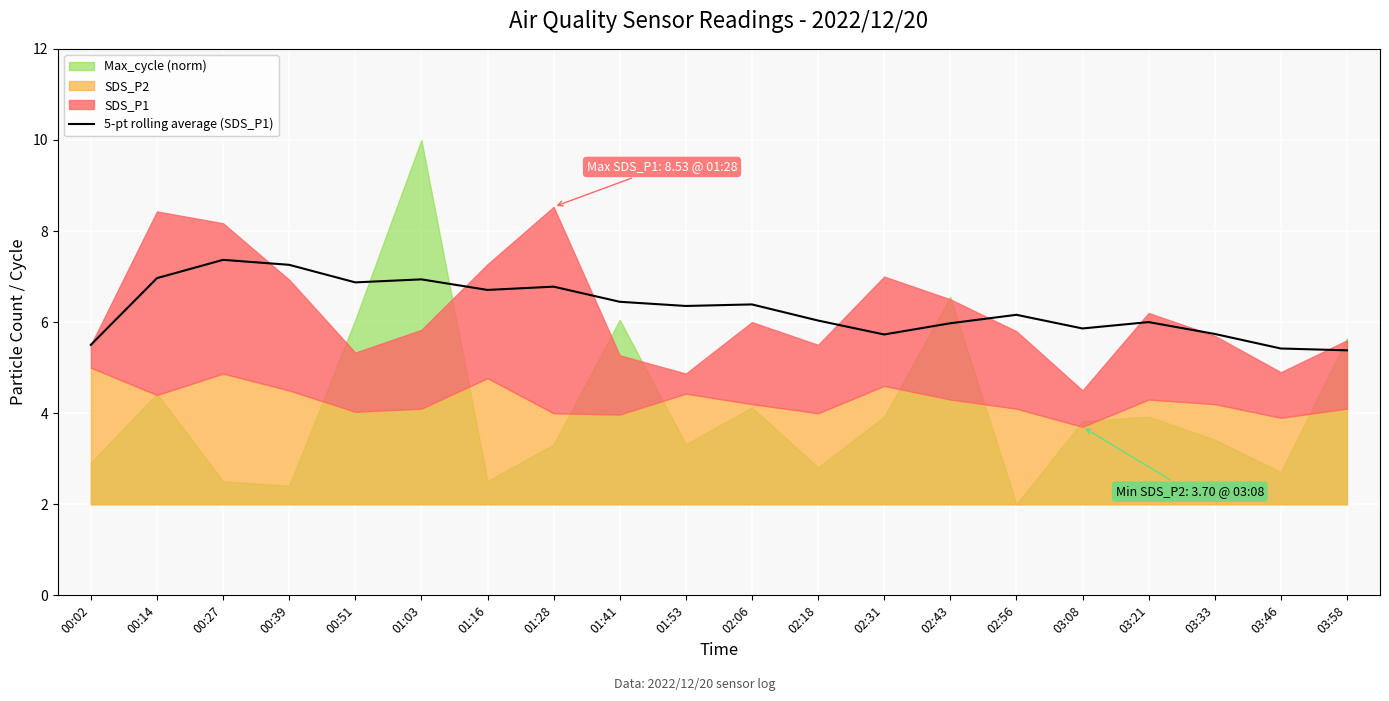

How many lines are shown in the chart?

1